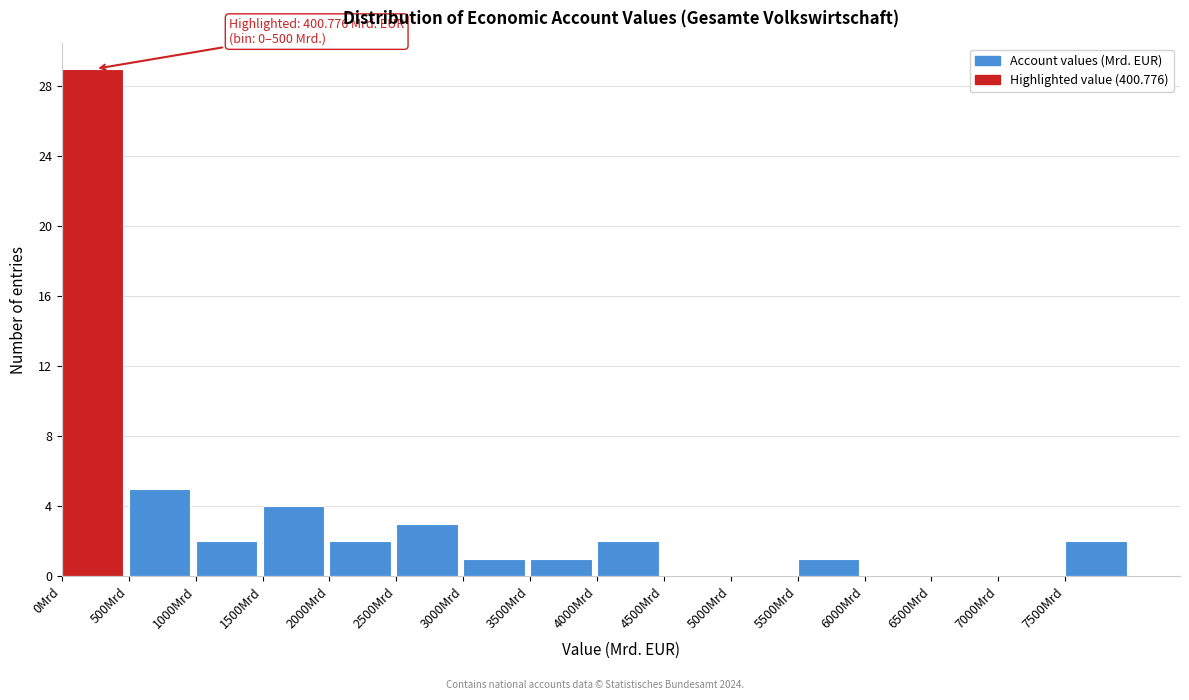

Over which range of the x-axis is the bar tallest?

0 to 500